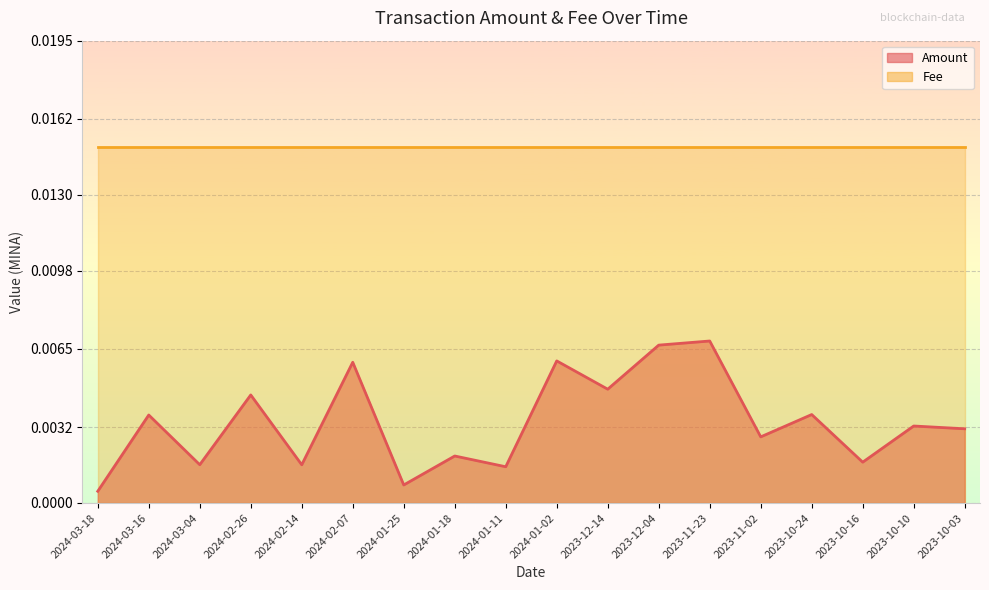

Rank the categories by value from lowest to highest.

2024-03-18, 2024-01-25, 2024-01-11, 2024-02-14, 2024-03-04, 2023-10-16, 2024-01-18, 2023-11-02, 2023-10-03, 2023-10-10, 2024-03-16, 2023-10-24, 2024-02-26, 2023-12-14, 2024-02-07, 2024-01-02, 2023-12-04, 2023-11-23